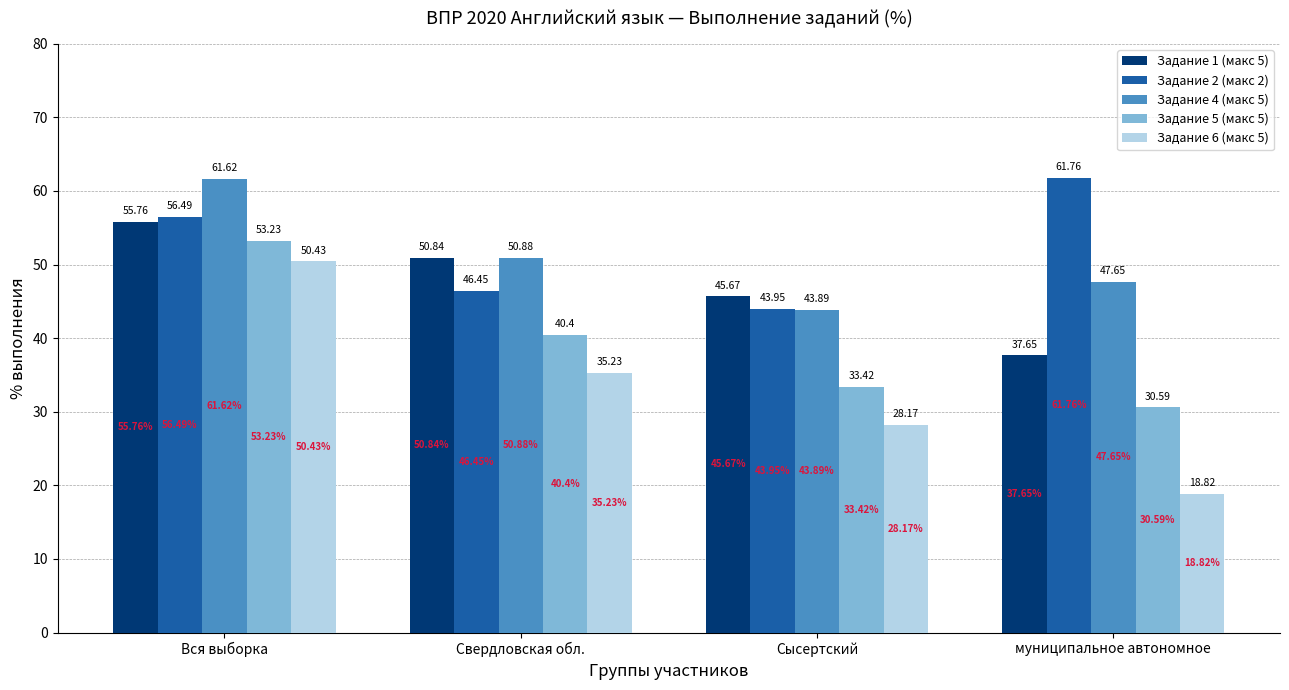

Which series has the widest spread of values?

Задание 6 (макс 5)